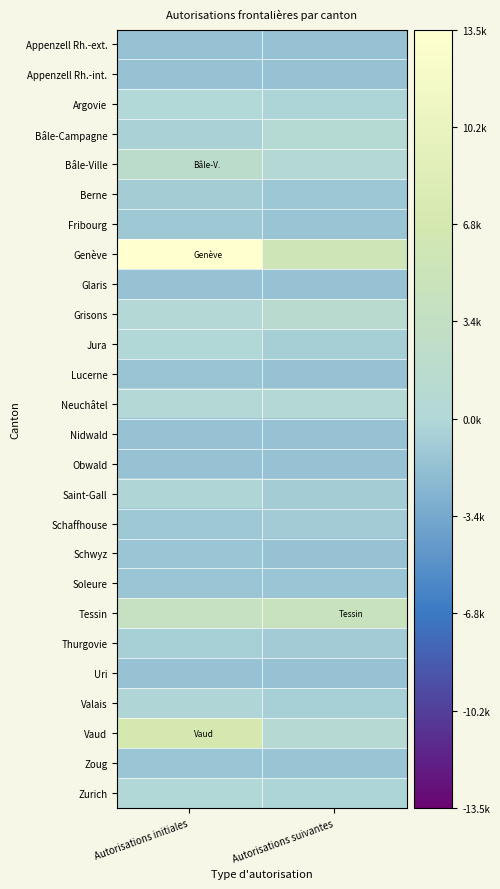

Reading right to left, transcribe all the data shown in this chart.

Appenzell Rh.-ext.: Autorisations suivantes=-1504.2	Autorisations initiales=-1519.2
Appenzell Rh.-int.: Autorisations suivantes=-1551.2	Autorisations initiales=-1548.2
Argovie: Autorisations suivantes=-273.2	Autorisations initiales=48.8
Bâle-Campagne: Autorisations suivantes=696.8	Autorisations initiales=-433.2
Bâle-Ville: Autorisations suivantes=592.8	Autorisations initiales=2038.8
Berne: Autorisations suivantes=-1178.2	Autorisations initiales=-760.2
Fribourg: Autorisations suivantes=-1400.2	Autorisations initiales=-1103.2
Genève: Autorisations suivantes=5599.8	Autorisations initiales=13539.8
Glaris: Autorisations suivantes=-1554.2	Autorisations initiales=-1545.2
Grisons: Autorisations suivantes=1400.8	Autorisations initiales=241.8
Jura: Autorisations suivantes=-684.2	Autorisations initiales=-41.2
Lucerne: Autorisations suivantes=-1513.2	Autorisations initiales=-1415.2
Neuchâtel: Autorisations suivantes=586.8	Autorisations initiales=322.8
Nidwald: Autorisations suivantes=-1539.2	Autorisations initiales=-1515.2
Obwald: Autorisations suivantes=-1548.2	Autorisations initiales=-1531.2
Saint-Gall: Autorisations suivantes=-814.2	Autorisations initiales=-207.2
Schaffhouse: Autorisations suivantes=-921.2	Autorisations initiales=-1143.2
Schwyz: Autorisations suivantes=-1512.2	Autorisations initiales=-1368.2
Soleure: Autorisations suivantes=-1370.2	Autorisations initiales=-1370.2
Tessin: Autorisations suivantes=4456.8	Autorisations initiales=3851.8
Thurgovie: Autorisations suivantes=-877.2	Autorisations initiales=-570.2
Uri: Autorisations suivantes=-1553.2	Autorisations initiales=-1544.2
Valais: Autorisations suivantes=-532.2	Autorisations initiales=-137.2
Vaud: Autorisations suivantes=844.8	Autorisations initiales=6882.8
Zoug: Autorisations suivantes=-1388.2	Autorisations initiales=-1289.2
Zurich: Autorisations suivantes=-273.2	Autorisations initiales=-77.2